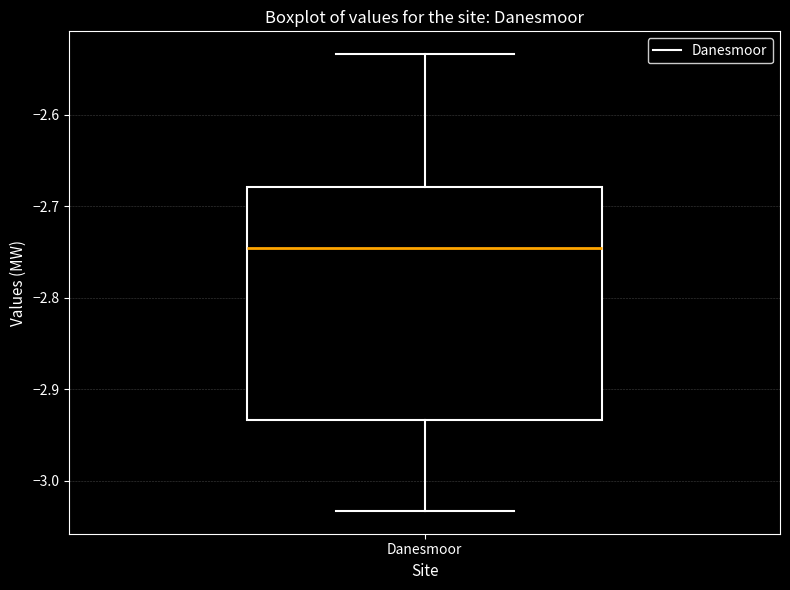

Transcribe this box plot: give where the median line is, the range the box spans, and where the two whiskers end, as read against the y-axis. The values are not printed on the chart, so give them approximately, as read against the axis.

median -2.75, box -2.93 to -2.68, whiskers -3.03 to -2.53